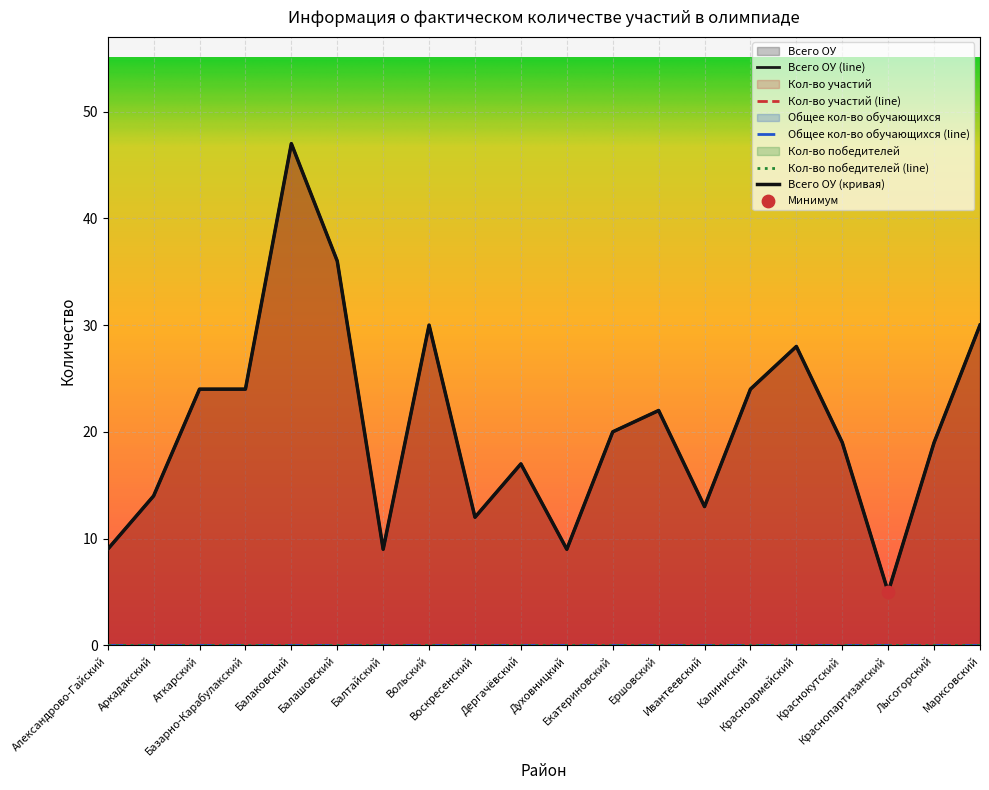

Is the value of Кол-во победителей at Александрово-Гайский greater than the value of Всего ОУ at Дергачёвский?

No